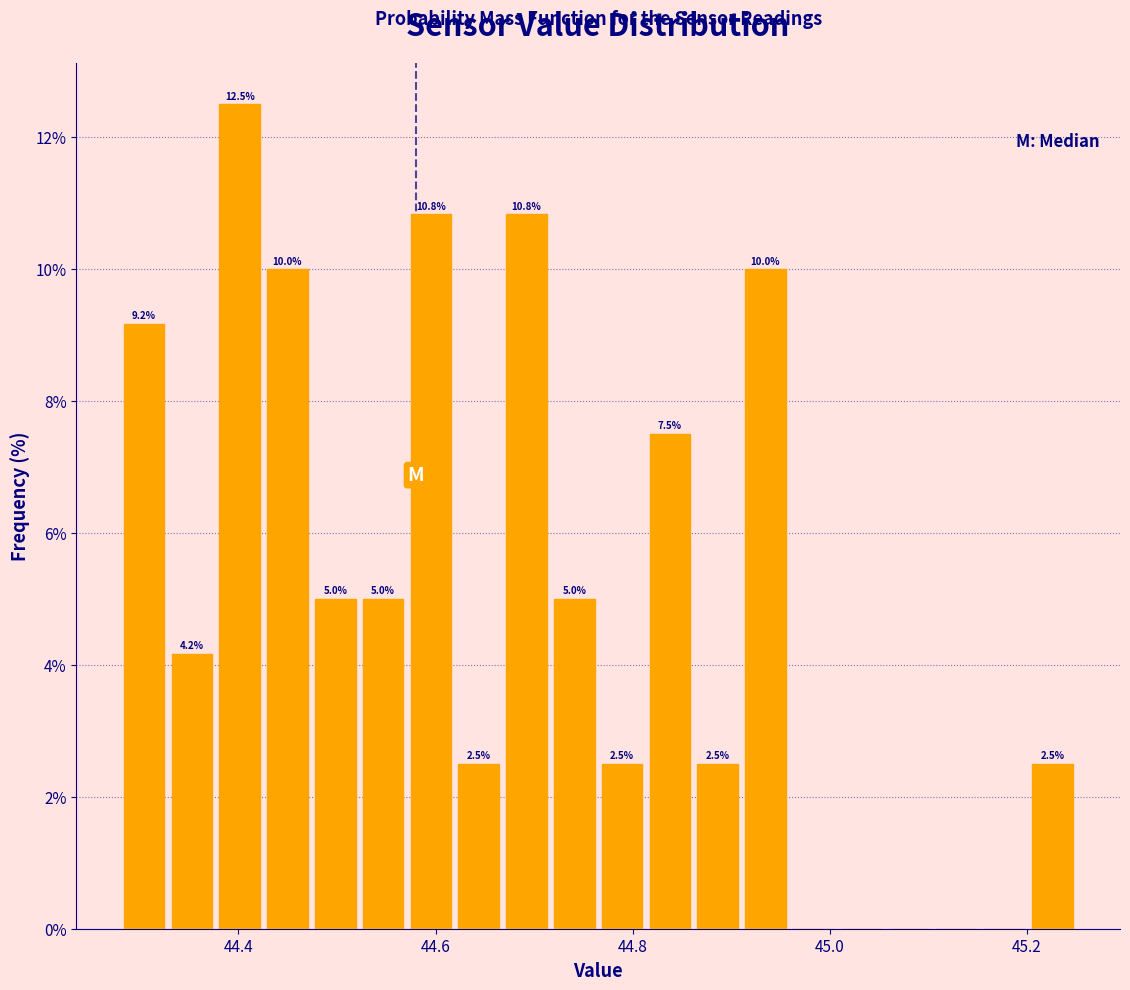

Around what value on the x-axis is the tallest bar? Give the approximate position of its centre, as read against the axis.

44.40